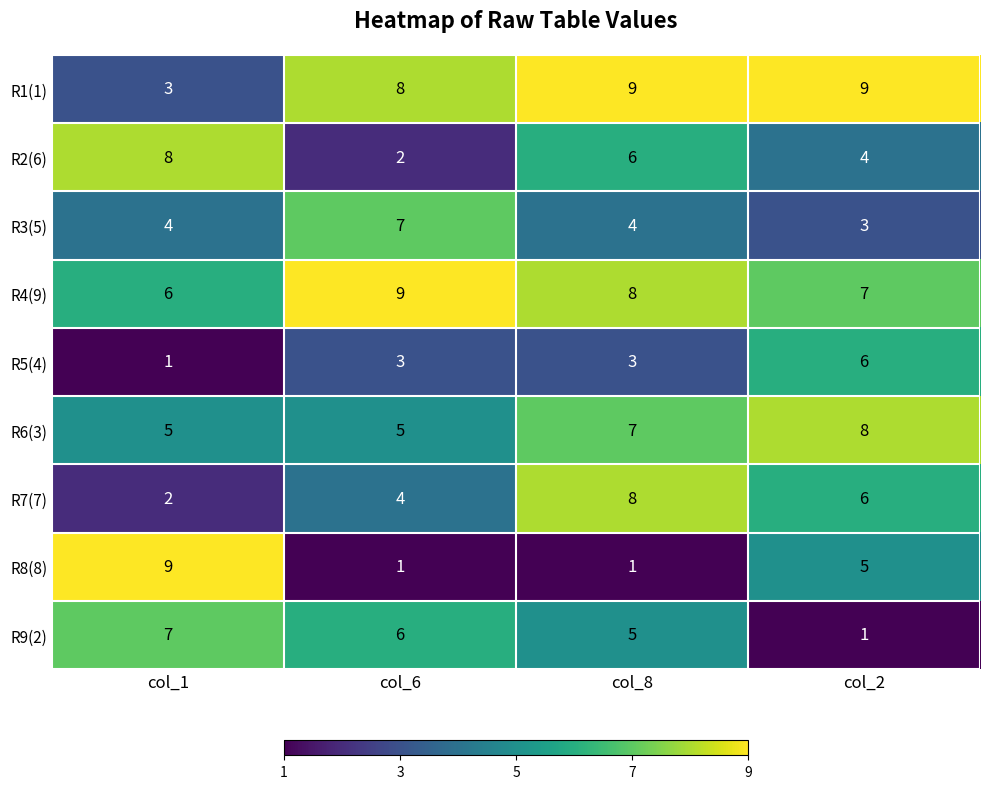

Which series has the largest total across all categories?

R4(9)